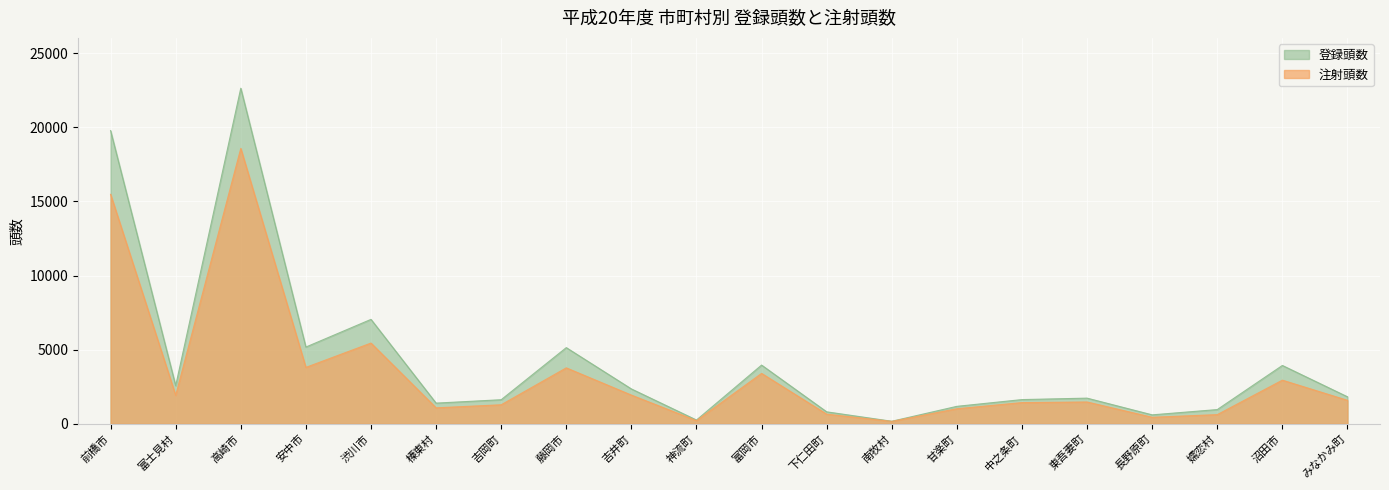

Read the 注射頭数 value at 榛東村, to the nearest 50.

1100